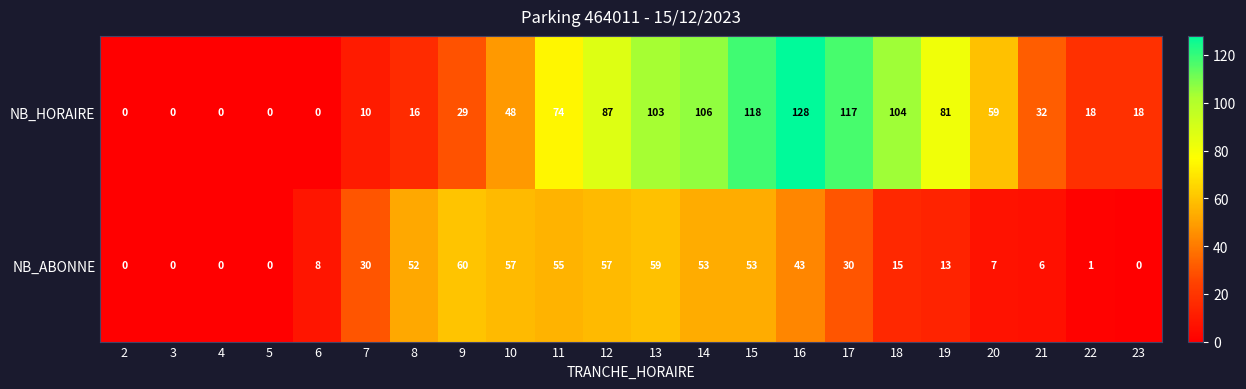

What is the difference between the NB_HORAIRE values at 12 and 9?

58